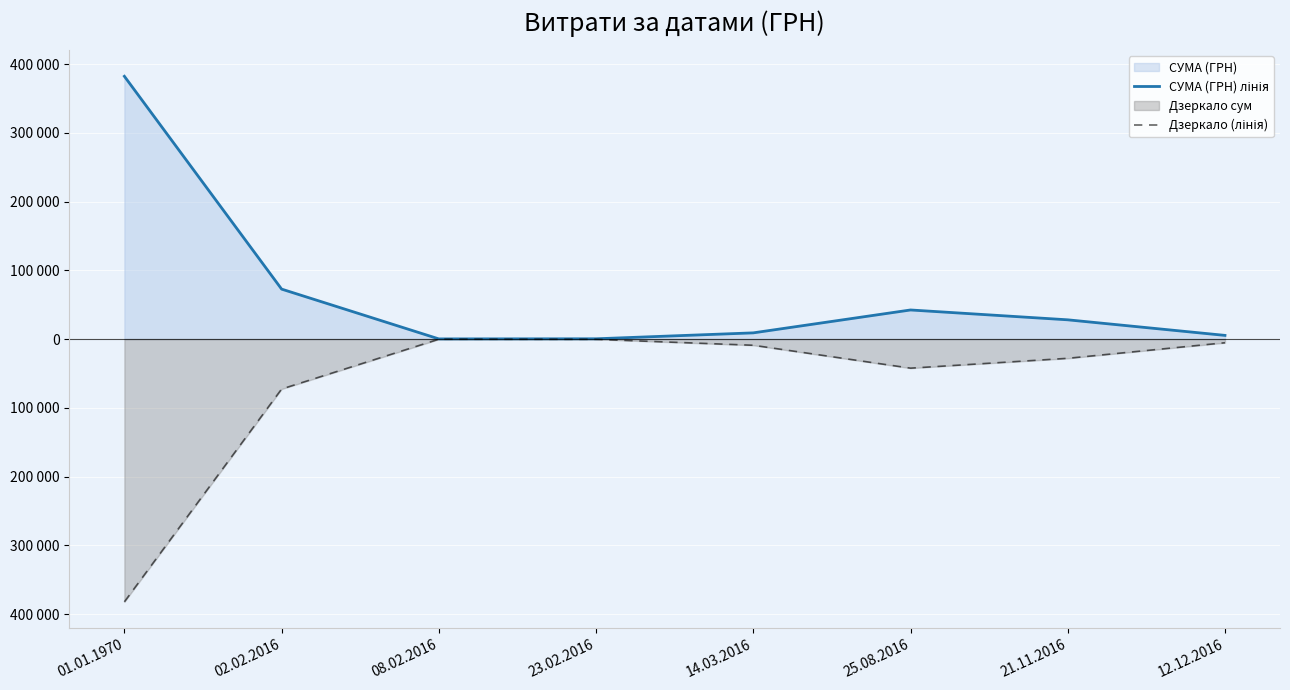

True or false: СУМА (ГРН) лінія and Дзеркало (лінія) cross at least once.

False